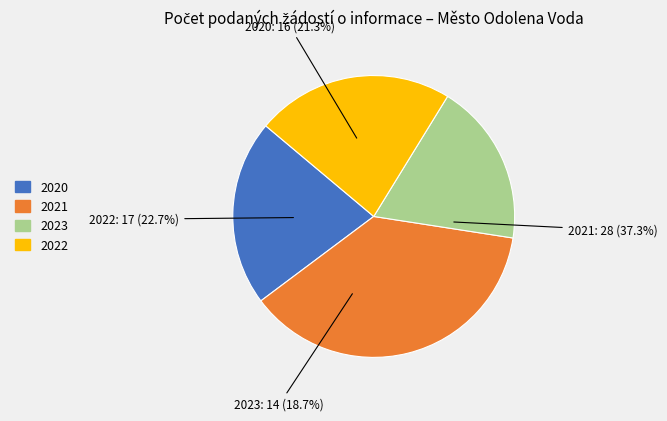

To the nearest percent, what is the average slice percentage?

25%